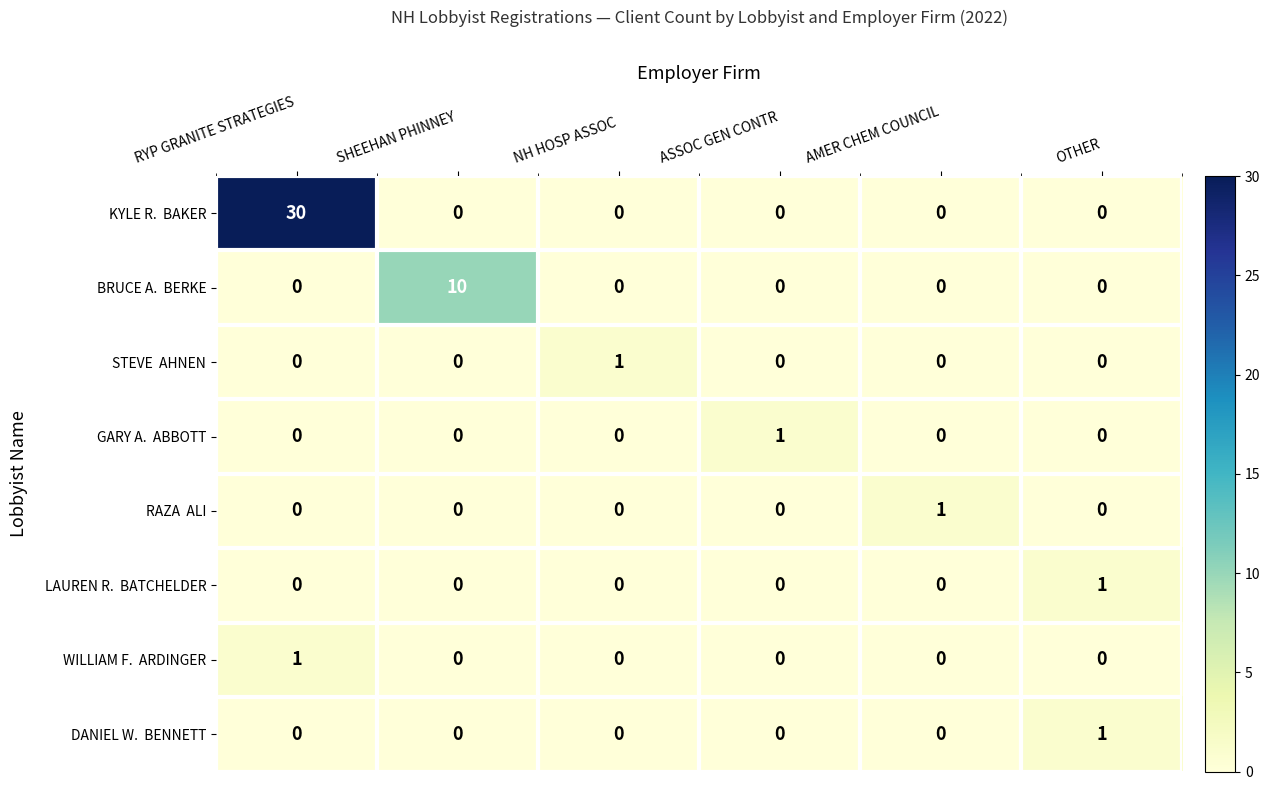

What is the difference between the highest and lowest values at SHEEHAN PHINNEY?

10